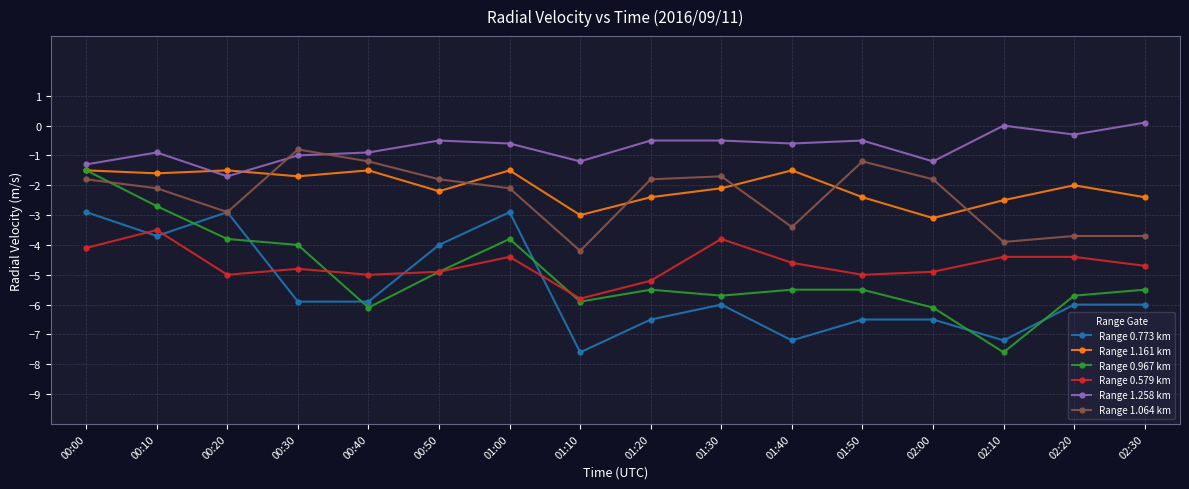

At how many categories does at least one series exceed -1?

12